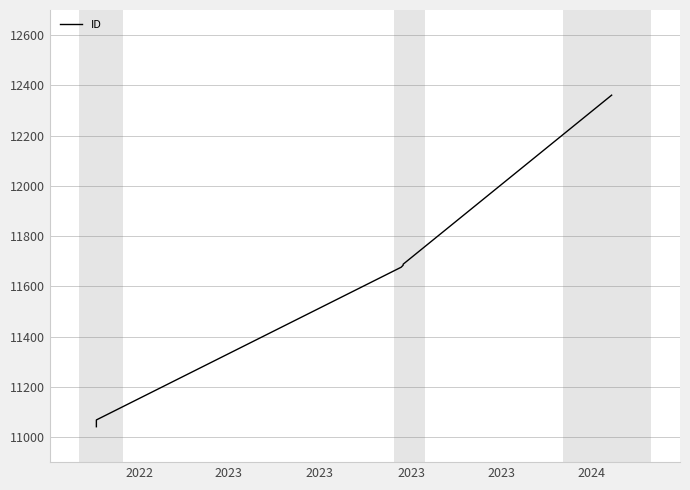

True or false: the data shows 11684 at 2023.

True